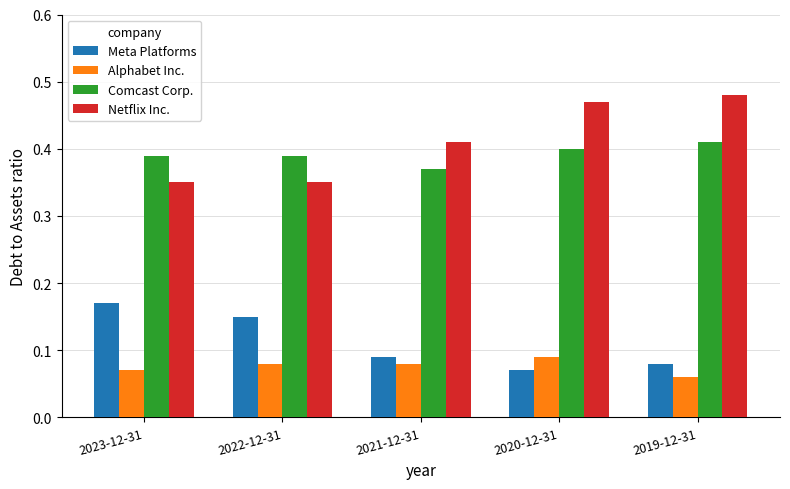

The value of Netflix Inc. at 2019-12-31 is 0.8. True or false?

False